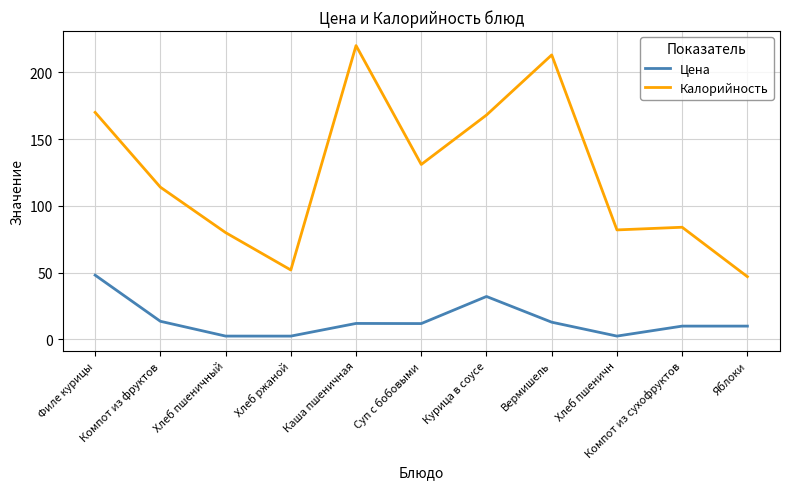

The value of Калорийность at Хлеб ржаной is 52.0. True or false?

True